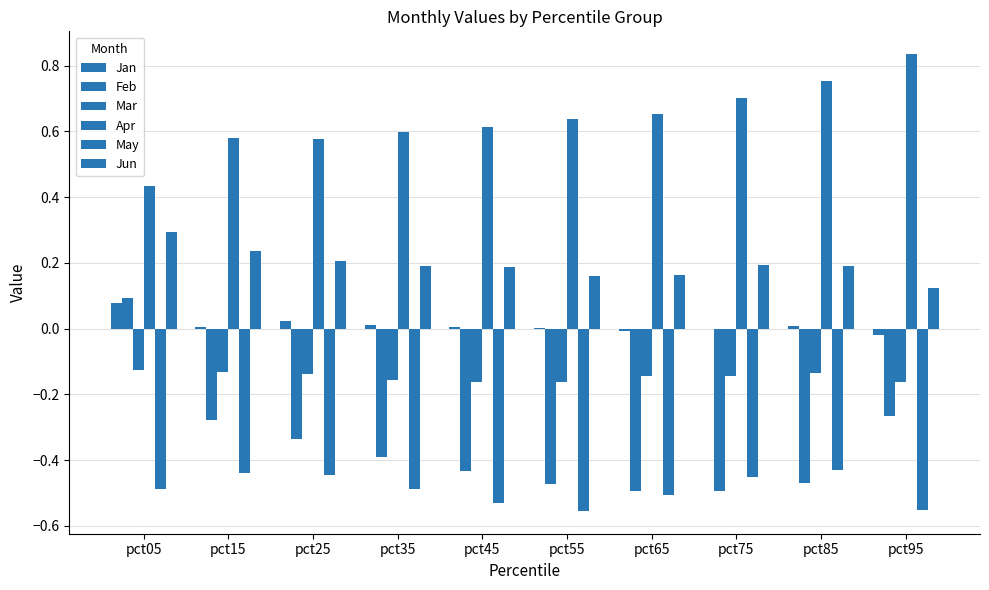

Does the chart contain stacked bars?

No